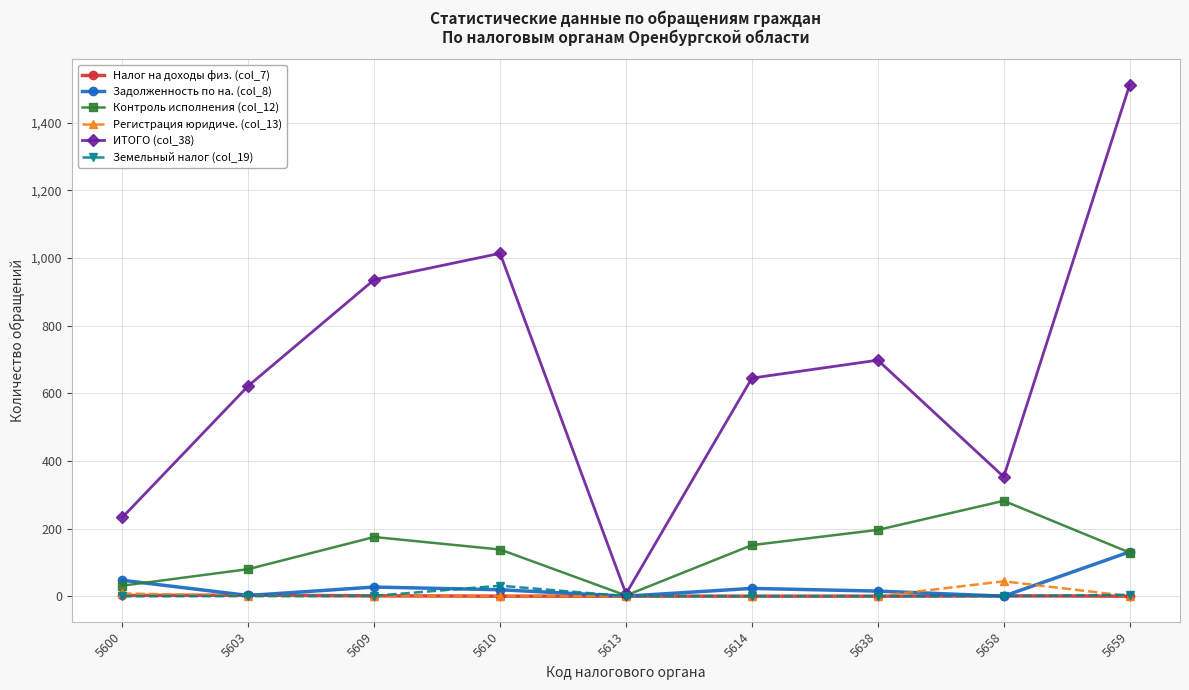

Is it true that Контроль исполнения (col_12) equals 175 at 5609?

True